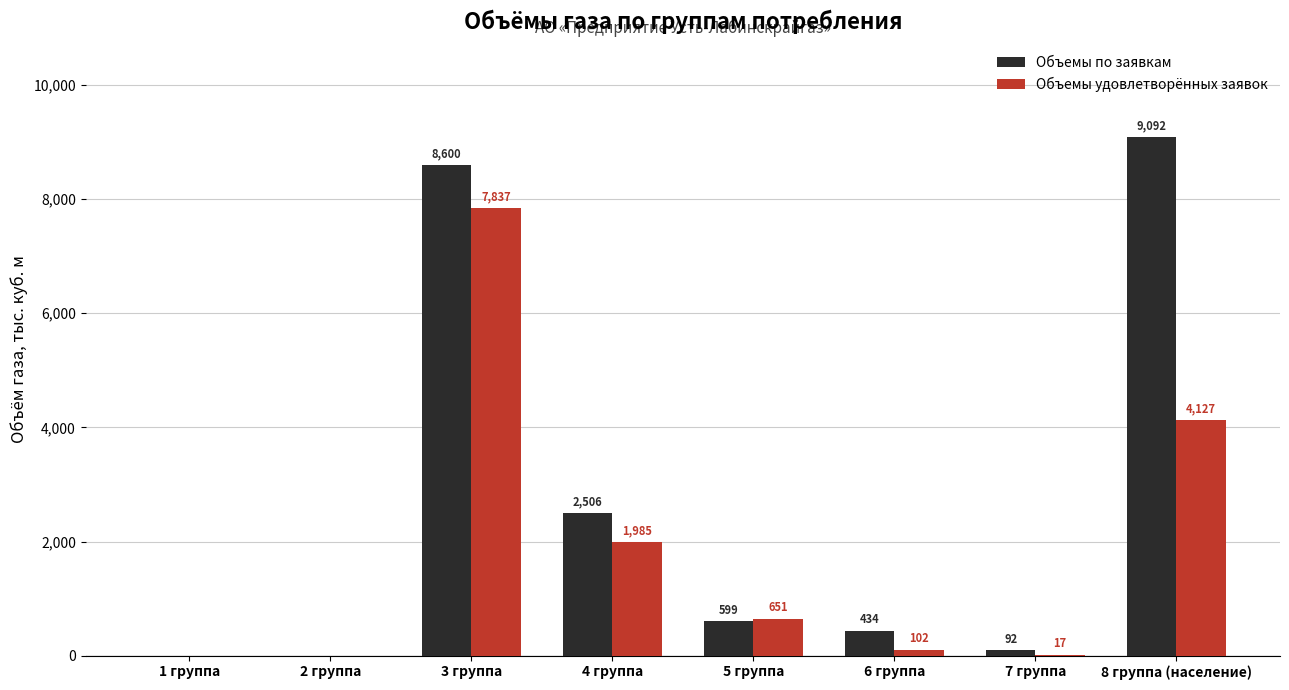

Are the bars grouped side by side (vs. stacked)?

Yes